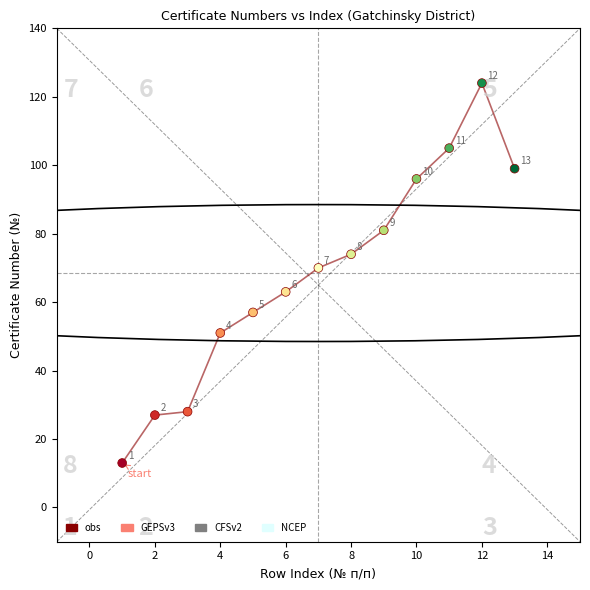

What is the difference between the maximum and minimum values?

111